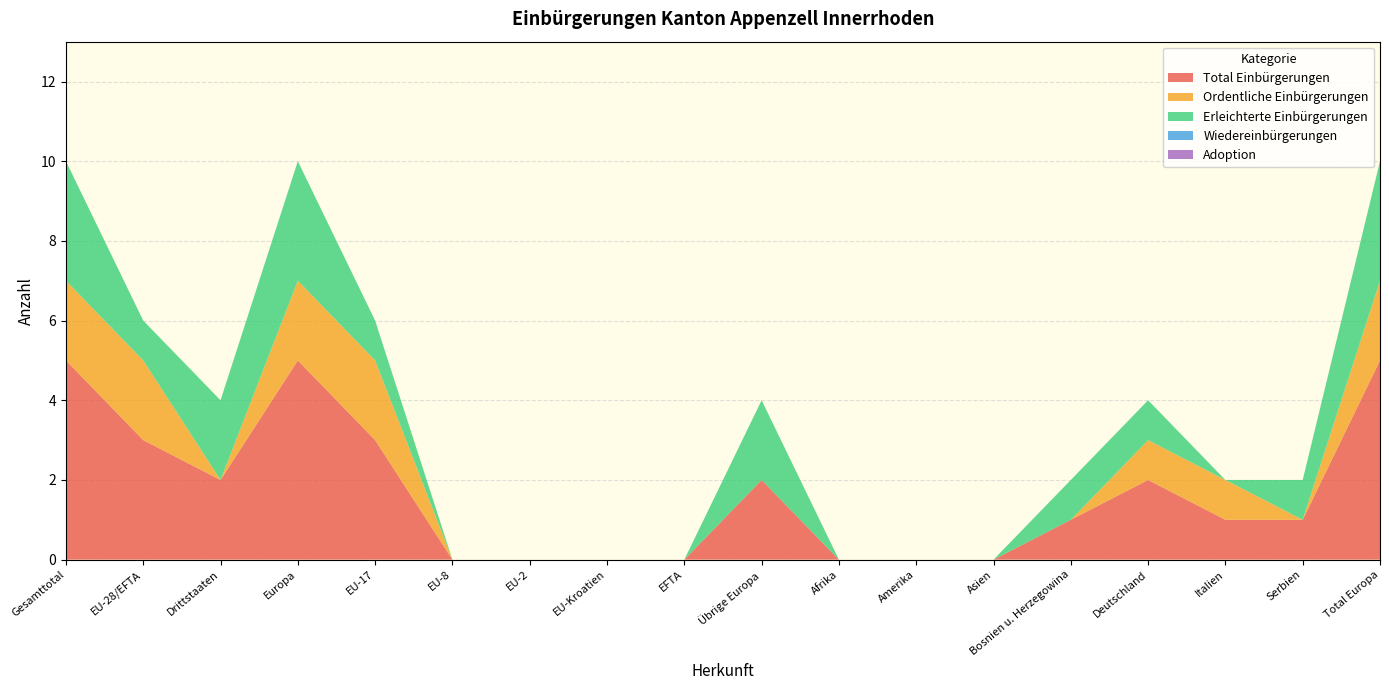

Reading right to left, list all the values displayed in this chart.

Total Einbürgerungen: 5	1	1	2	1	0	0	0	2	0	0	0	0	3	5	2	3	5
Ordentliche Einbürgerungen: 2	0	1	1	0	0	0	0	0	0	0	0	0	2	2	0	2	2
Erleichterte Einbürgerungen: 3	1	0	1	1	0	0	0	2	0	0	0	0	1	3	2	1	3
Wiedereinbürgerungen: 0	0	0	0	0	0	0	0	0	0	0	0	0	0	0	0	0	0
Adoption: 0	0	0	0	0	0	0	0	0	0	0	0	0	0	0	0	0	0